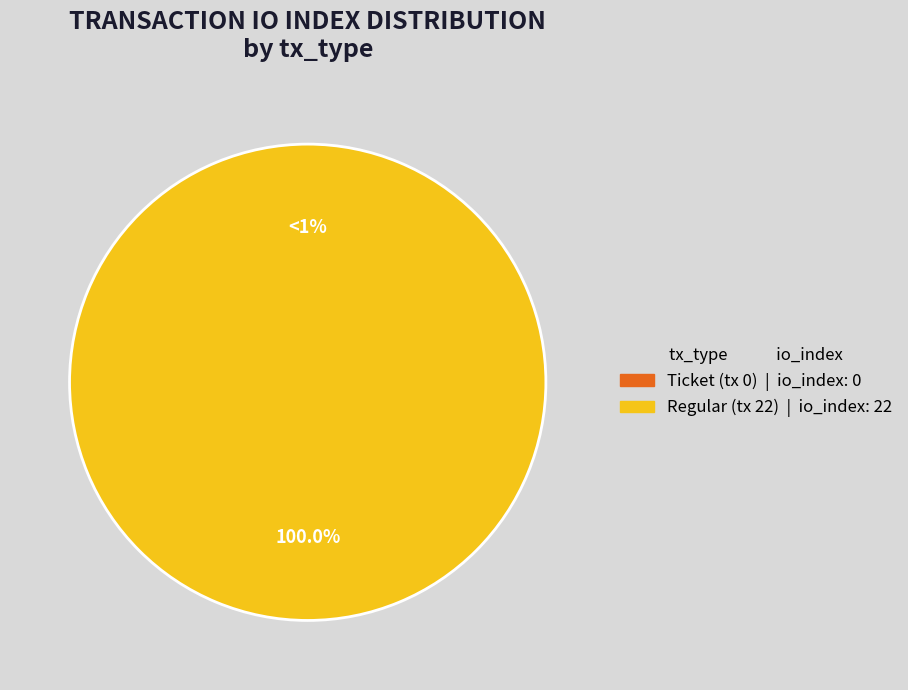

Which has a higher value, Regular (tx 22) or Ticket (tx 0)?

Regular (tx 22)